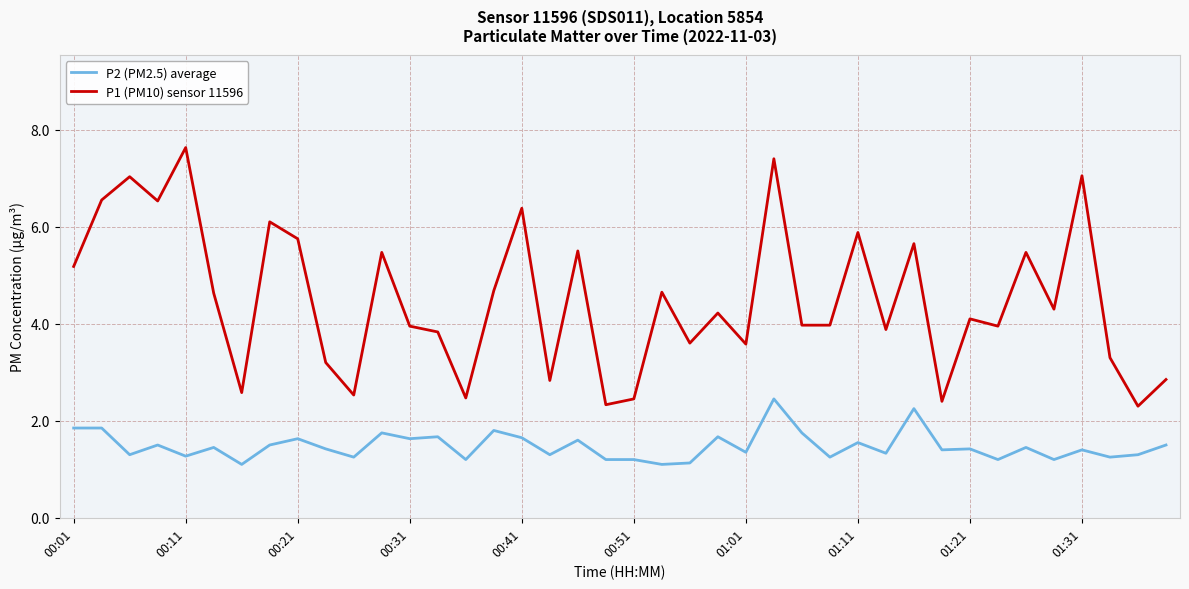

What is the highest value of the P2 (PM2.5) average series?

2.5